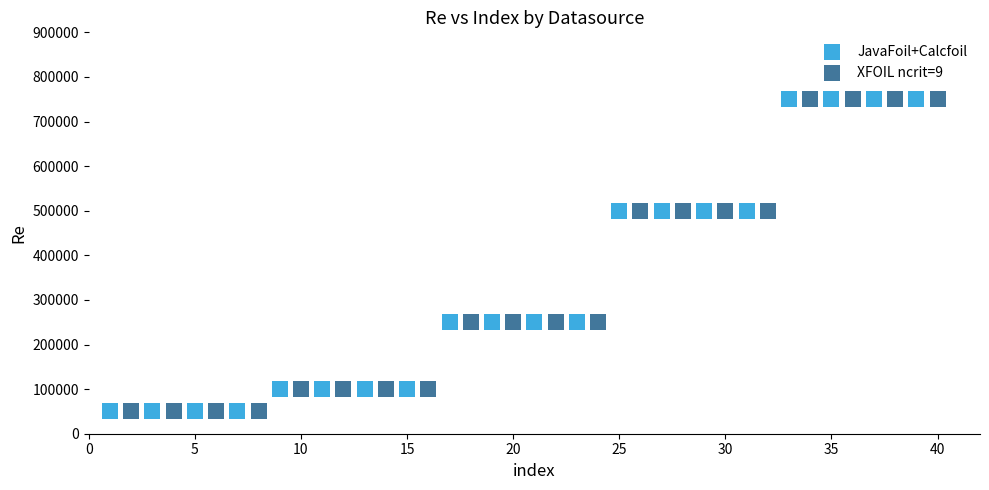

What are all the series names shown in the legend?

JavaFoil+Calcfoil, XFOIL ncrit=9